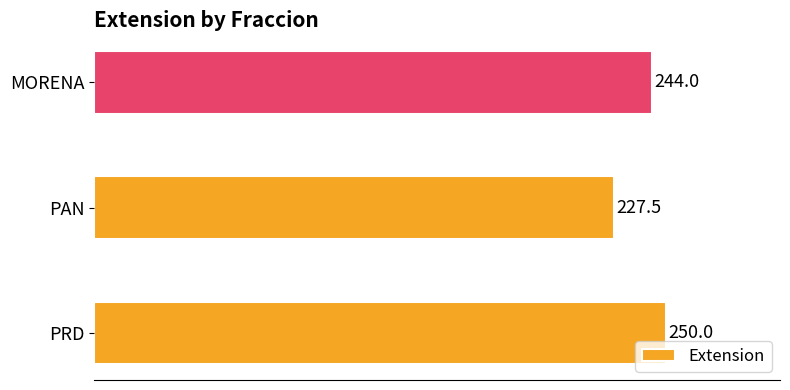

True or false: the data shows 170.8 at PRD.

False